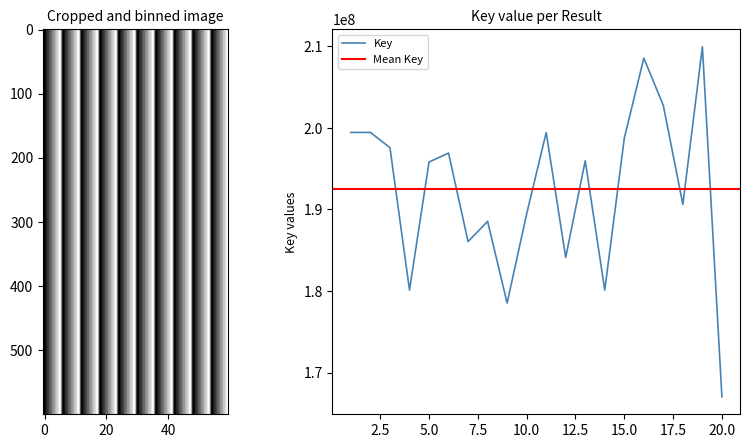

Is this an area chart (filled region under the line)?

No